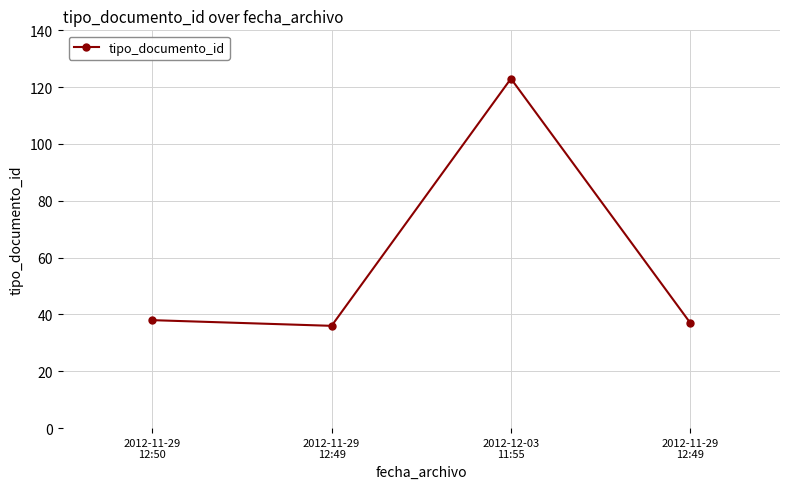

Does the chart have visible grid lines?

Yes